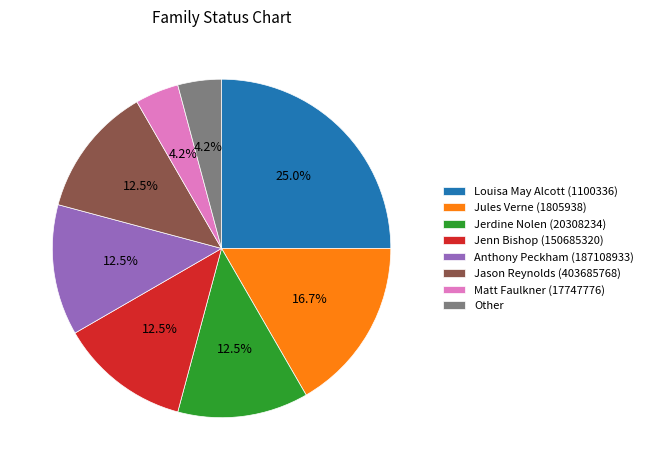

What is the total percentage of Matt Faulkner (17747776) and Anthony Peckham (187108933)?

16.7%